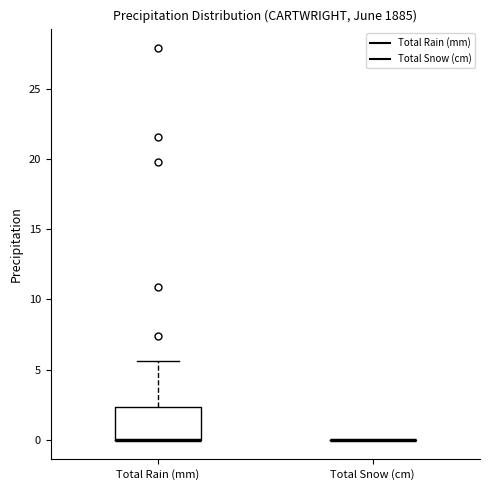

Reading left to right, transcribe this box plot: for each box, give where its median line is, the range the box spans, and where its two whiskers end, as read against the y-axis. The values are not printed on the chart, so give them approximately, as read against the axis.

Total Rain (mm): median 0.0 (drawn on the box's lower edge), box 0.0 to 2.5, whiskers 0.0 to 5.5
Total Snow (cm): box collapsed to a line at 0.0, whiskers 0.0 to 0.0